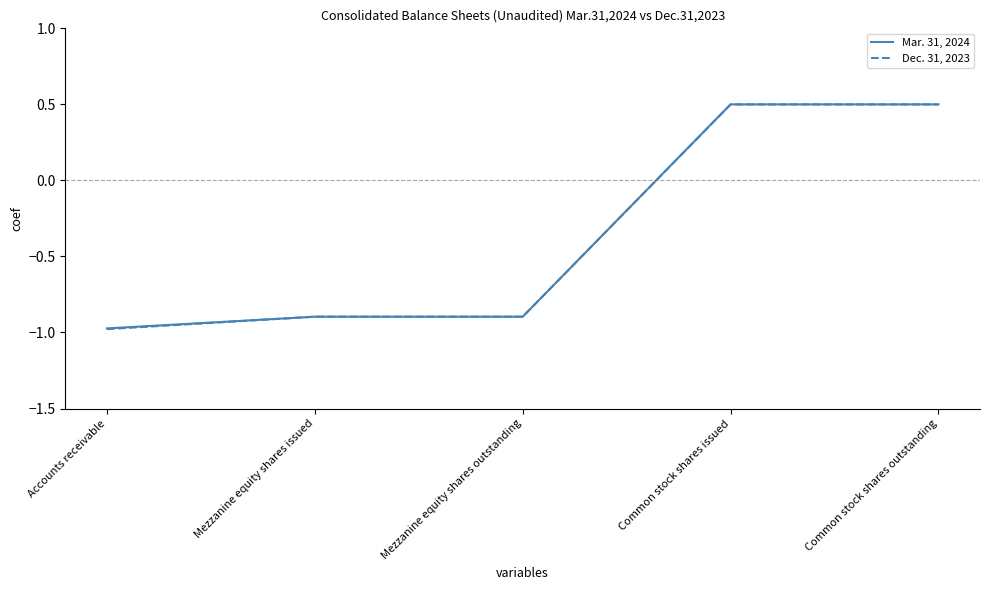

What position from the right is Common stock shares outstanding?

1